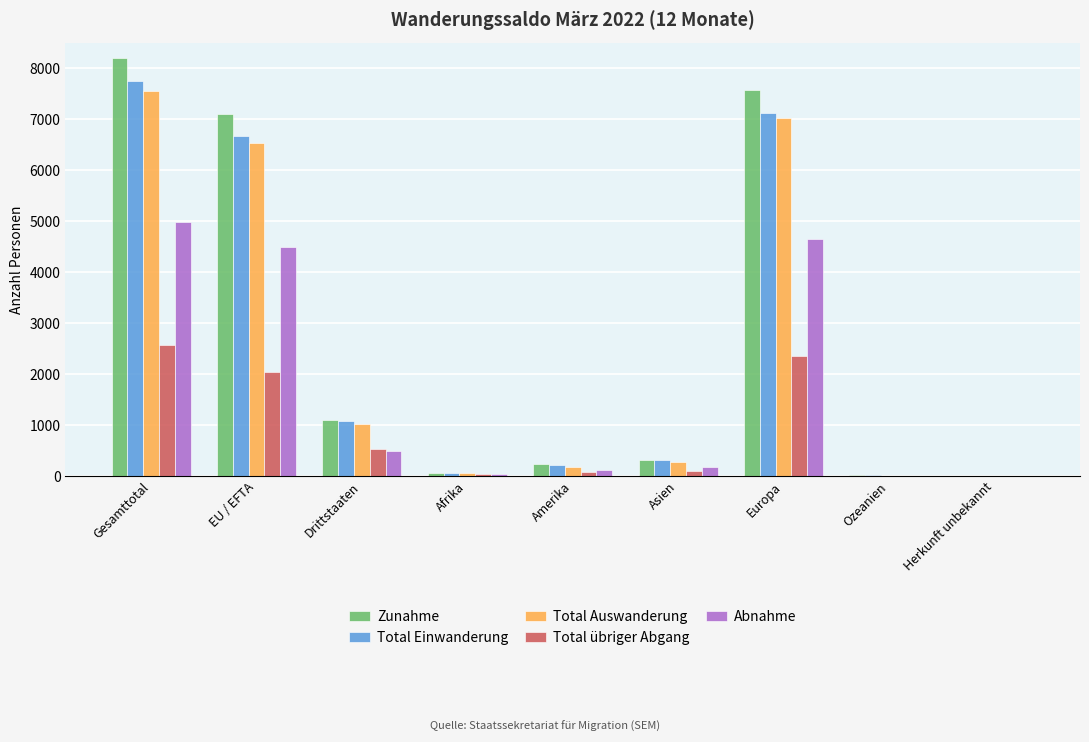

At which category is the sum across all series the highest?

Gesamttotal